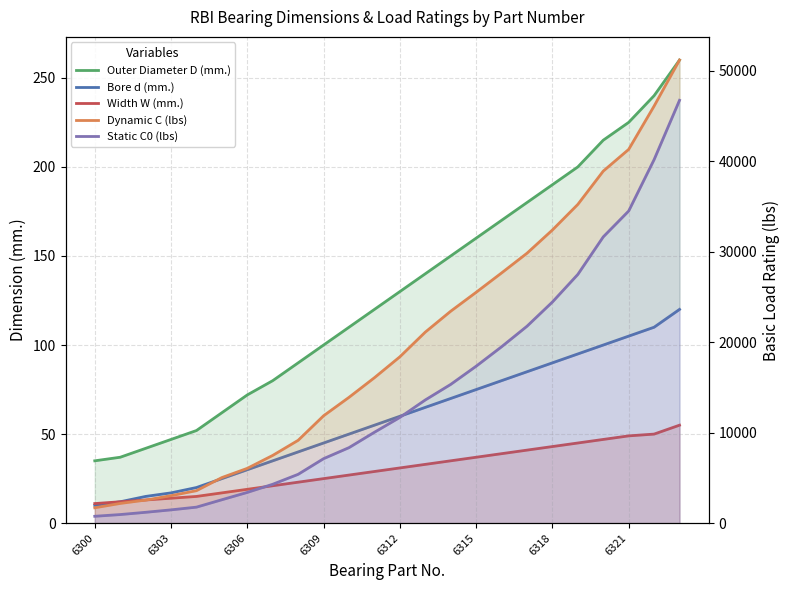

What is the spread (max minus min) of values at 6315?

25483